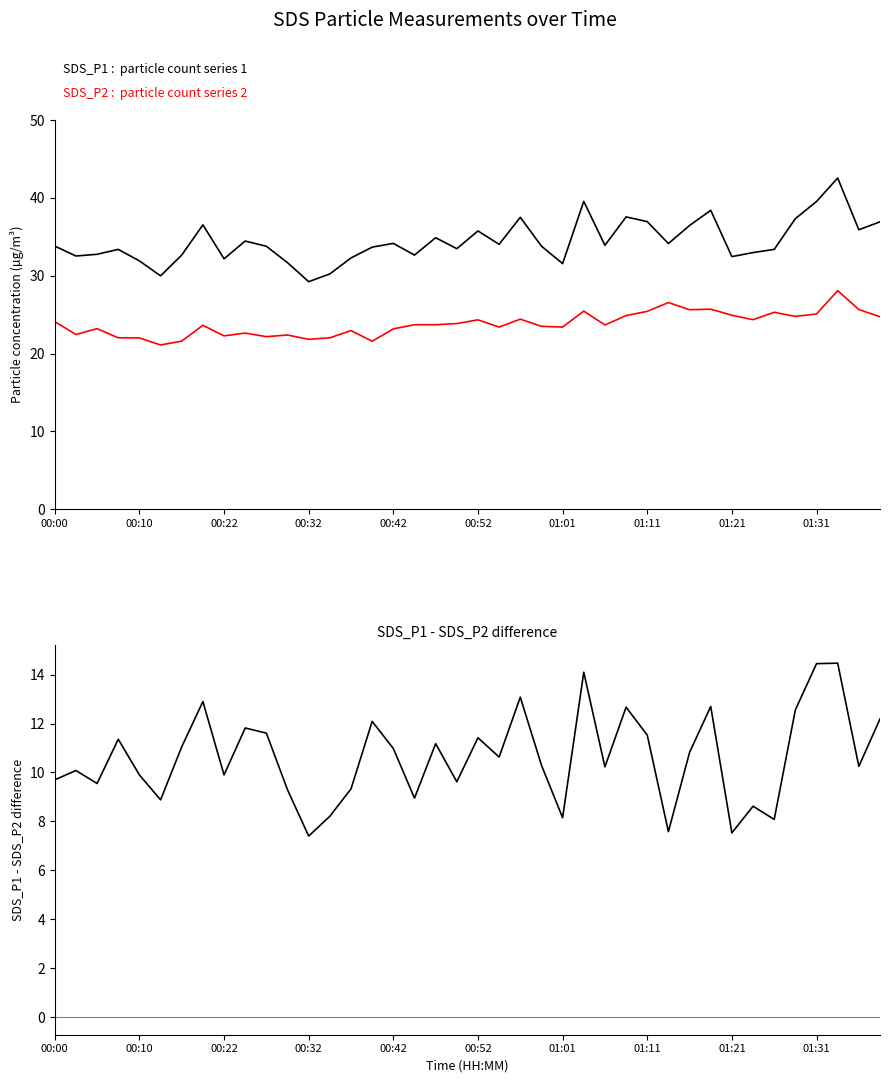

What is the sum of the SDS_P1 - SDS_P2 values at 26 and 01:21?

20.1